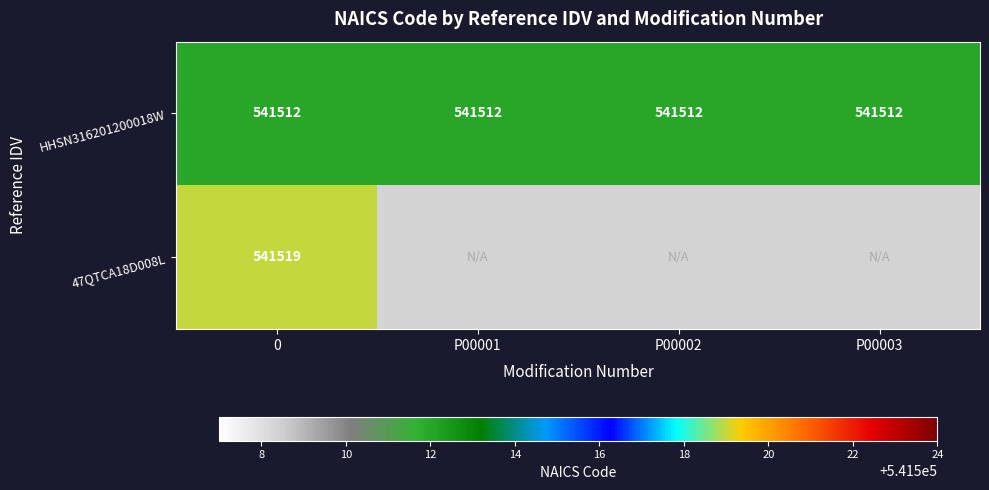

What is the sum of all HHSN316201200018W values?

2166048